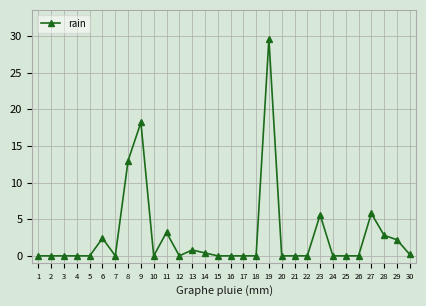

Which label corresponds to the largest value in the chart?

19